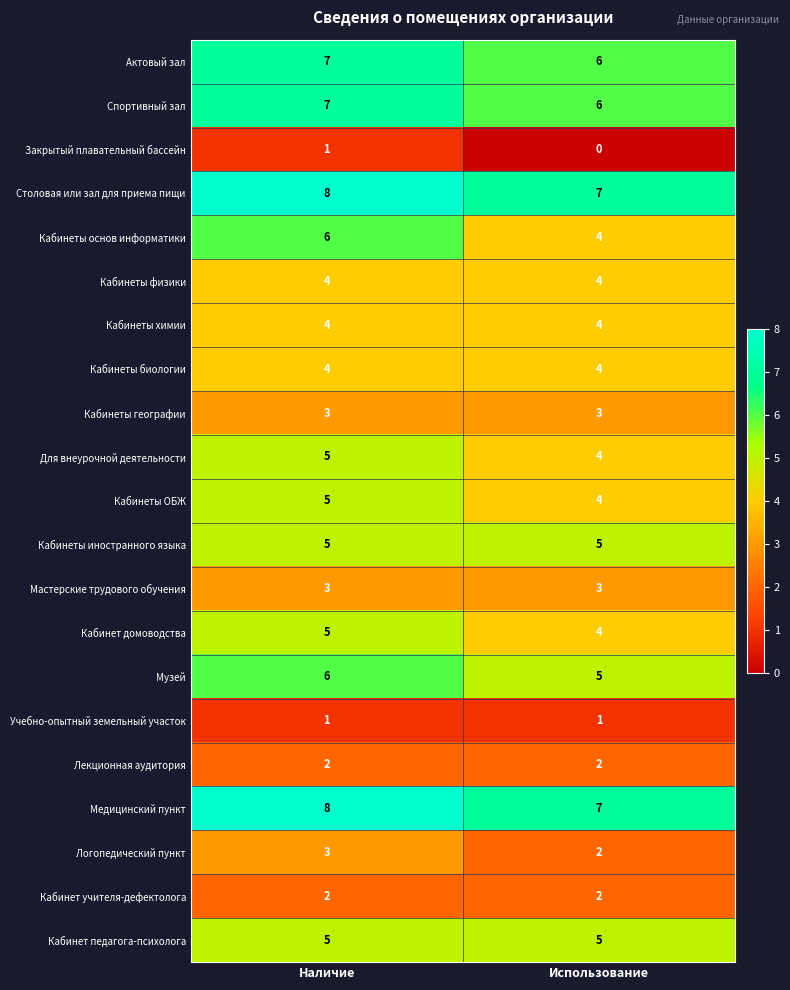

What is the sum of the Кабинет домоводства values at Наличие and Использование?

9